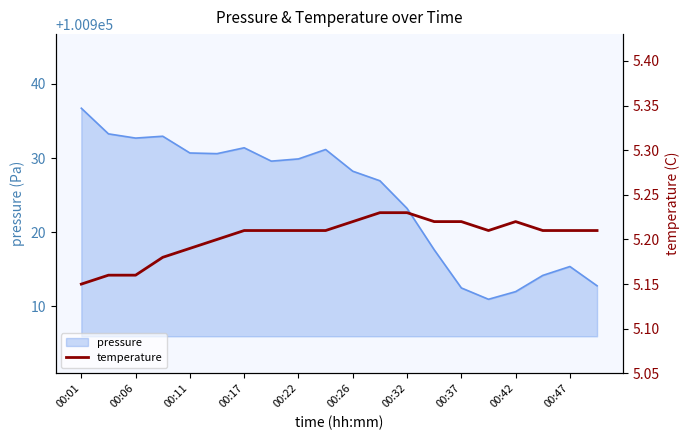

How many points are lower than both their immediate neighbors (excluding endpoints)?

1